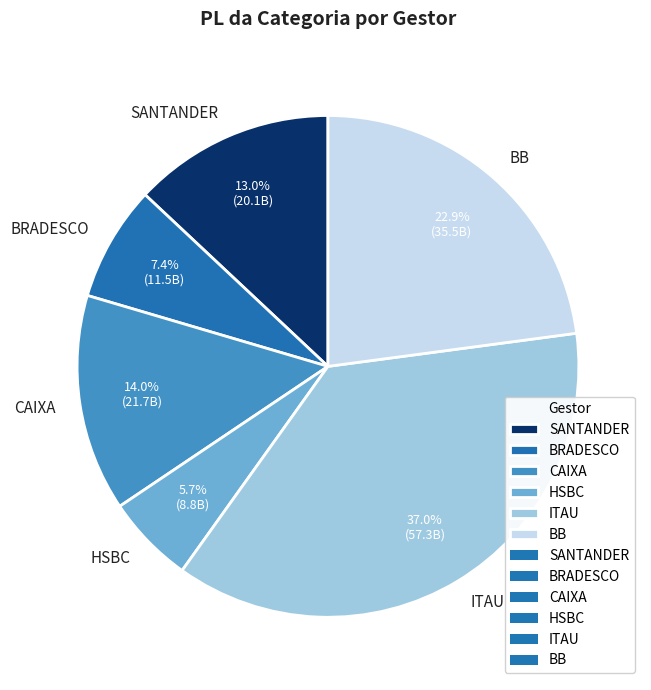

True or false: BB accounts for 23% of the total.

True